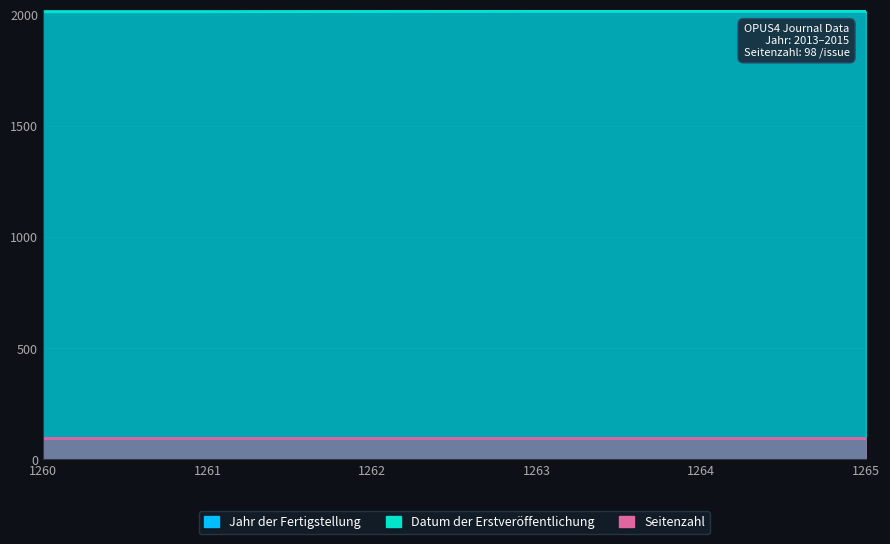

Rank the categories by Datum der Erstveröffentlichung value from lowest to highest.

1260, 1261, 1262, 1263, 1264, 1265